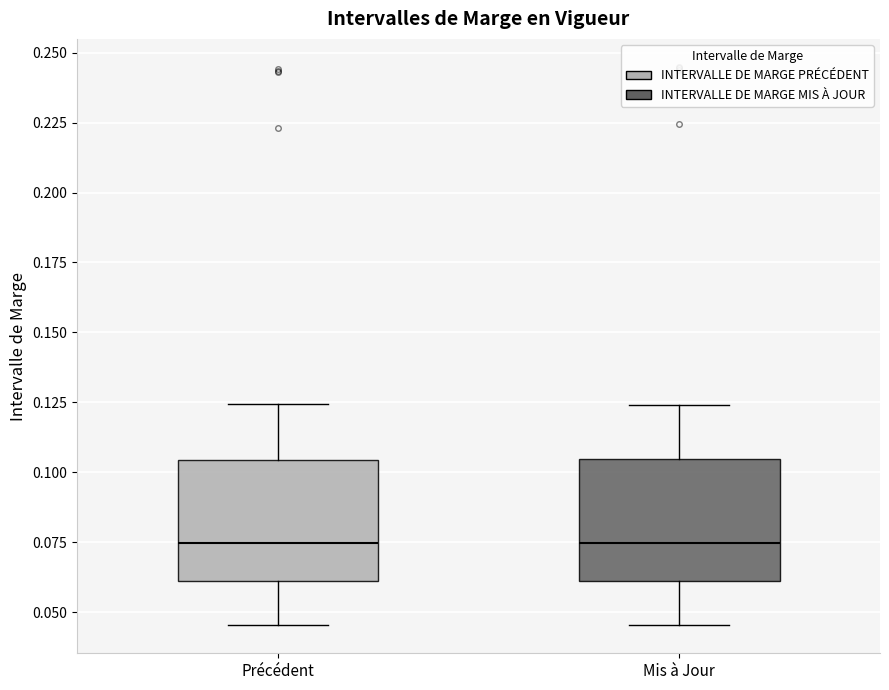

Reading left to right, read every box against the y-axis: the position of its median line, the range the box covers, and the ends of its whiskers. The values are not printed on the chart, so give them approximately, as read against the axis.

Précédent: median 0.075, box 0.060 to 0.105, whiskers 0.045 to 0.125
Mis à Jour: median 0.075, box 0.060 to 0.105, whiskers 0.045 to 0.125